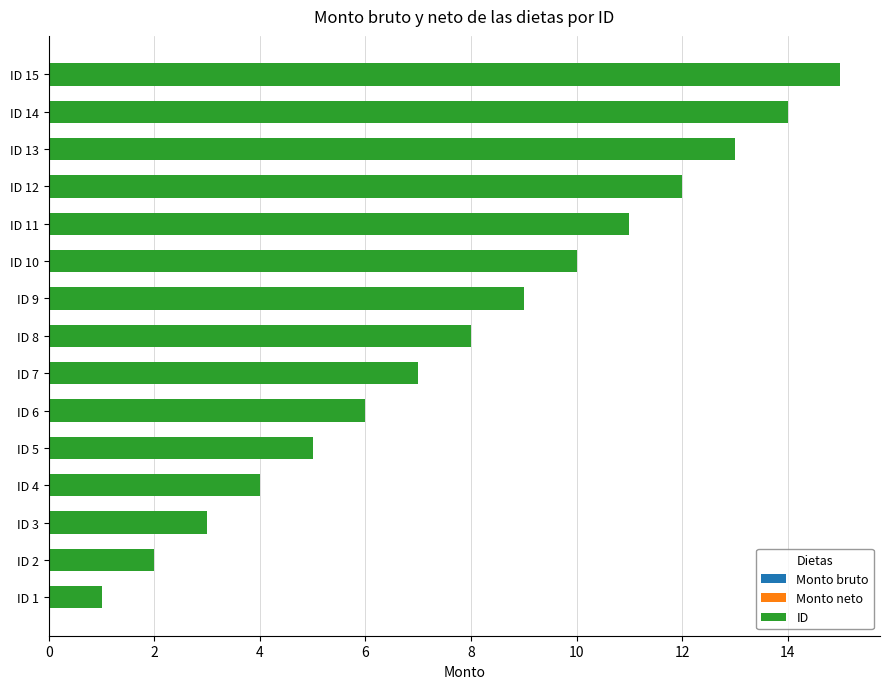

What is the difference between the maximum and minimum values?

14